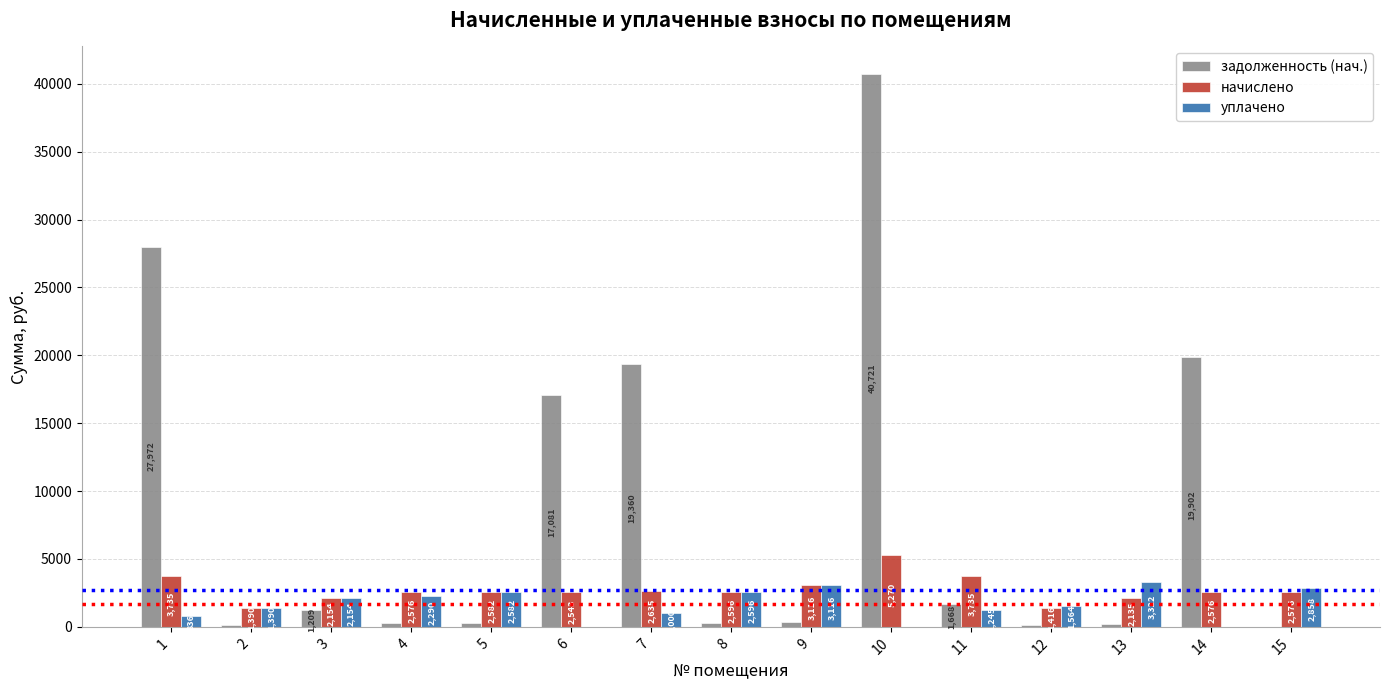

Where is уплачено nearest to the value 1660?

12